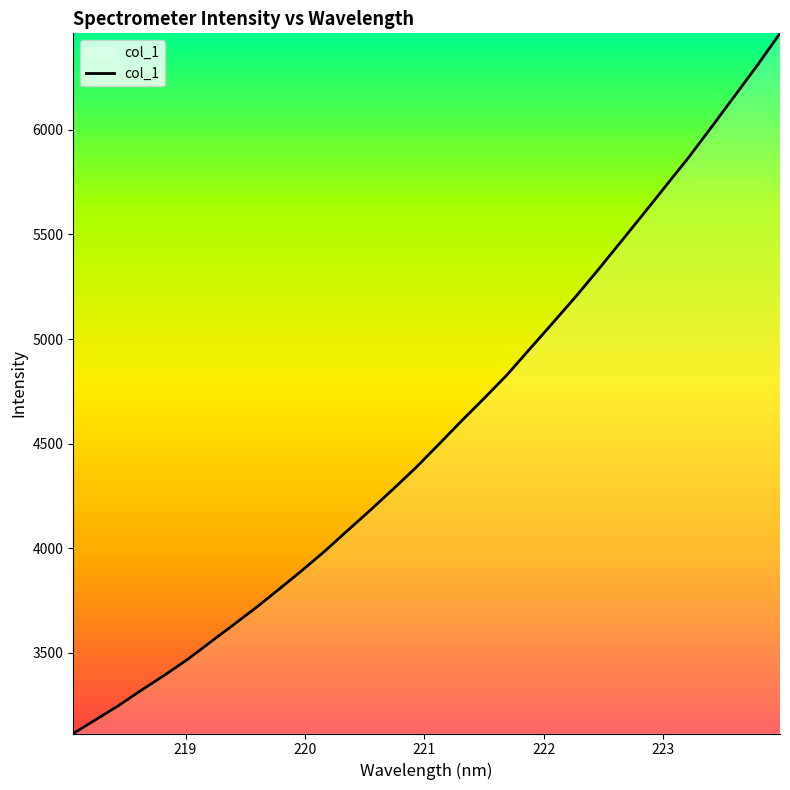

What is the minimum value shown in the chart?

3114.8